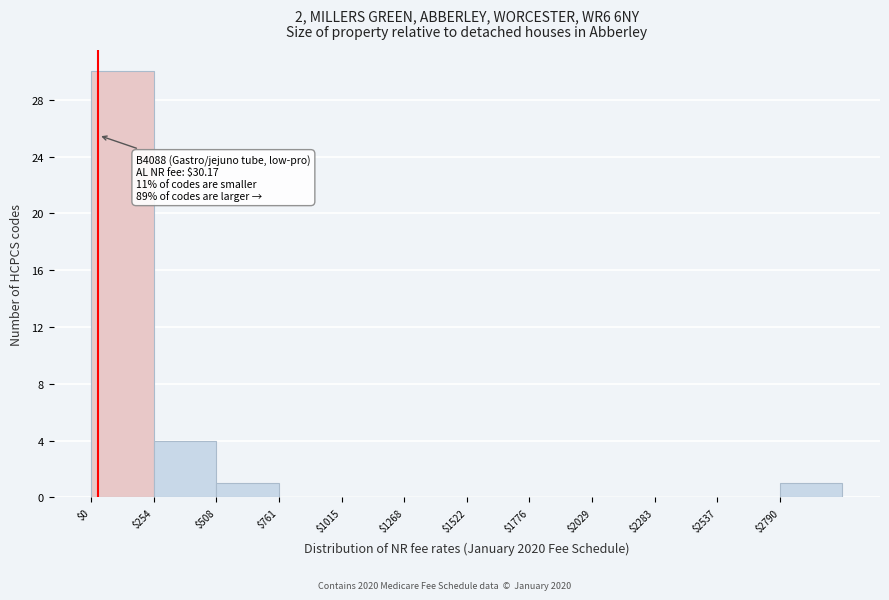

Over which range of the x-axis is the bar tallest?

0 to 250